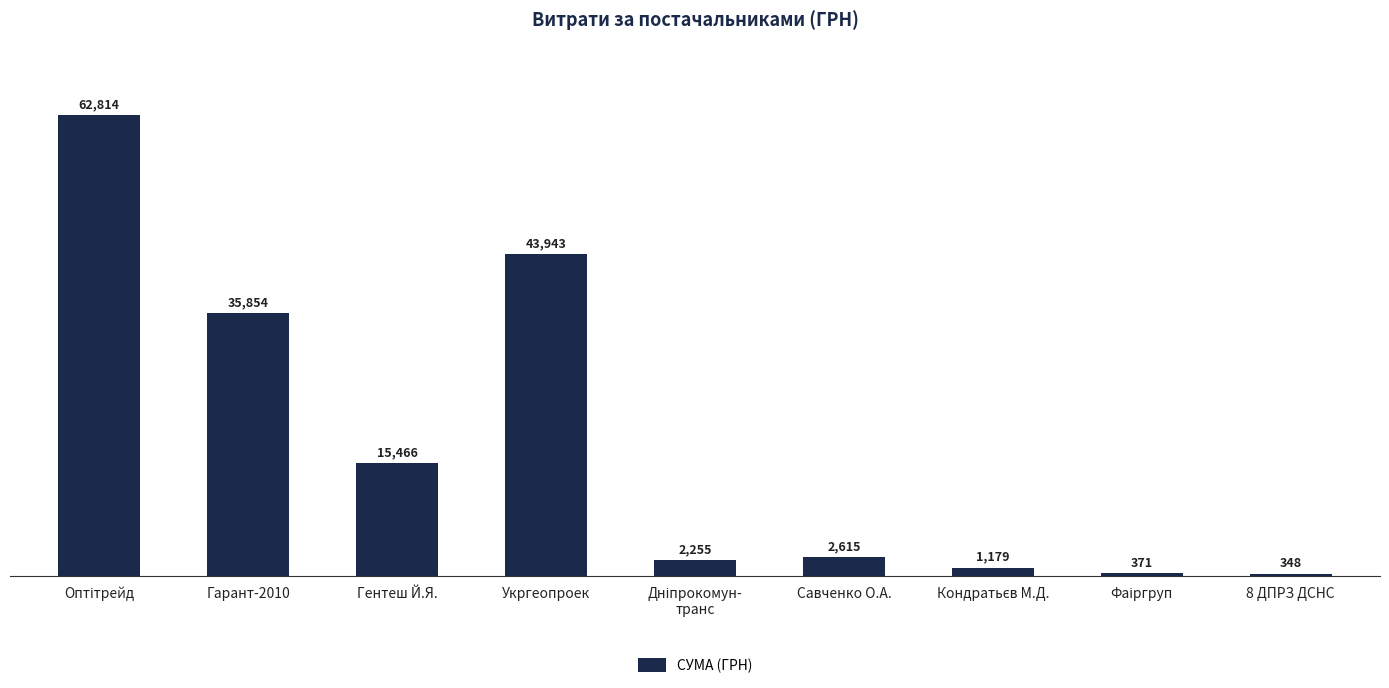

What is the approximate value at Гарант-2010?

35854.0